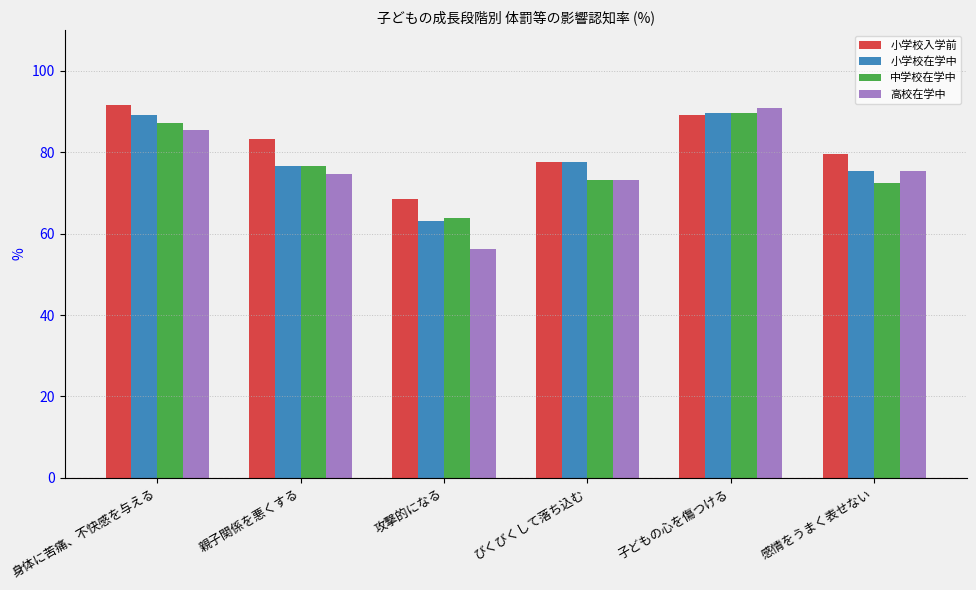

Is the value of 高校在学中 at 攻撃的になる greater than the value of 小学校入学前 at 親子関係を悪くする?

No